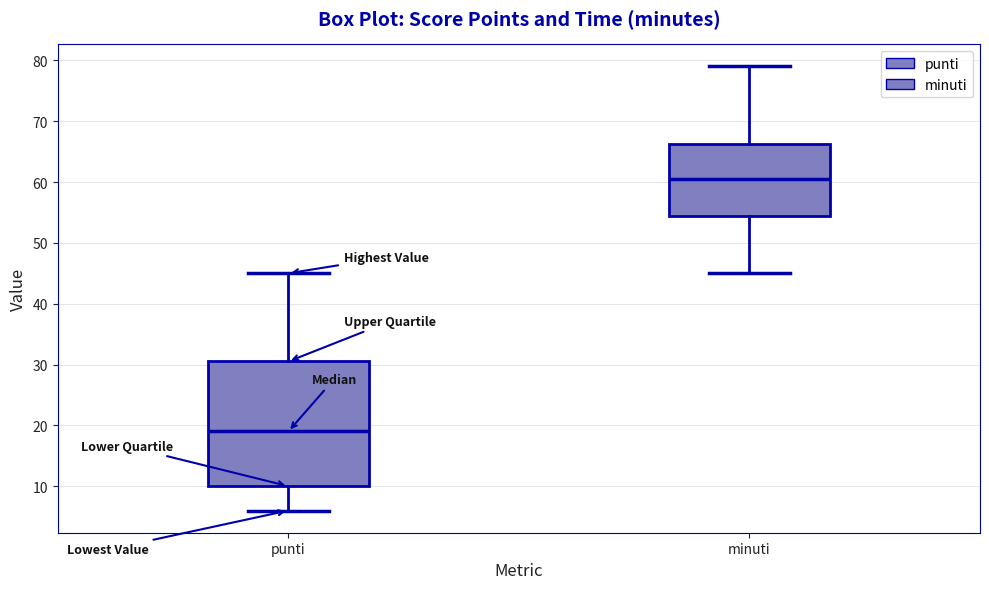

Which box is the tallest, from its lower edge to its upper edge?

punti